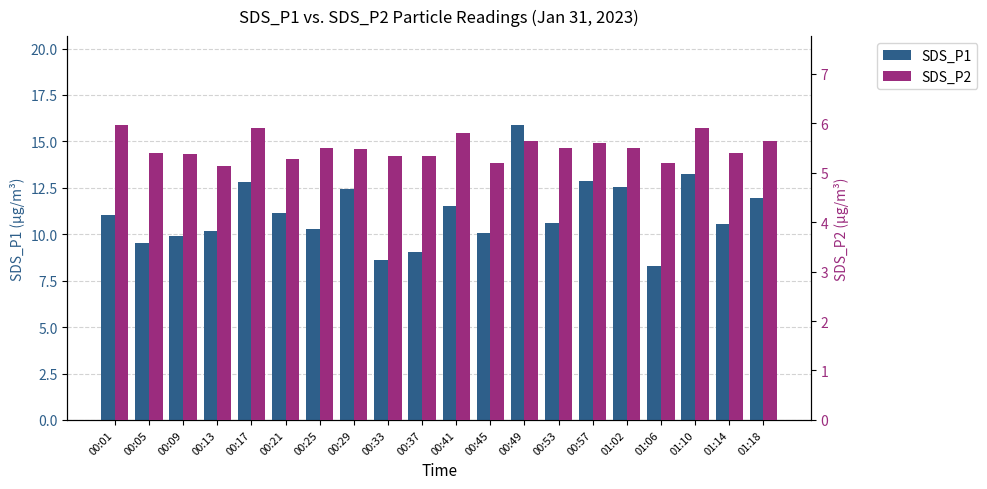

Between 00:33 and 01:14, which is larger?

01:14